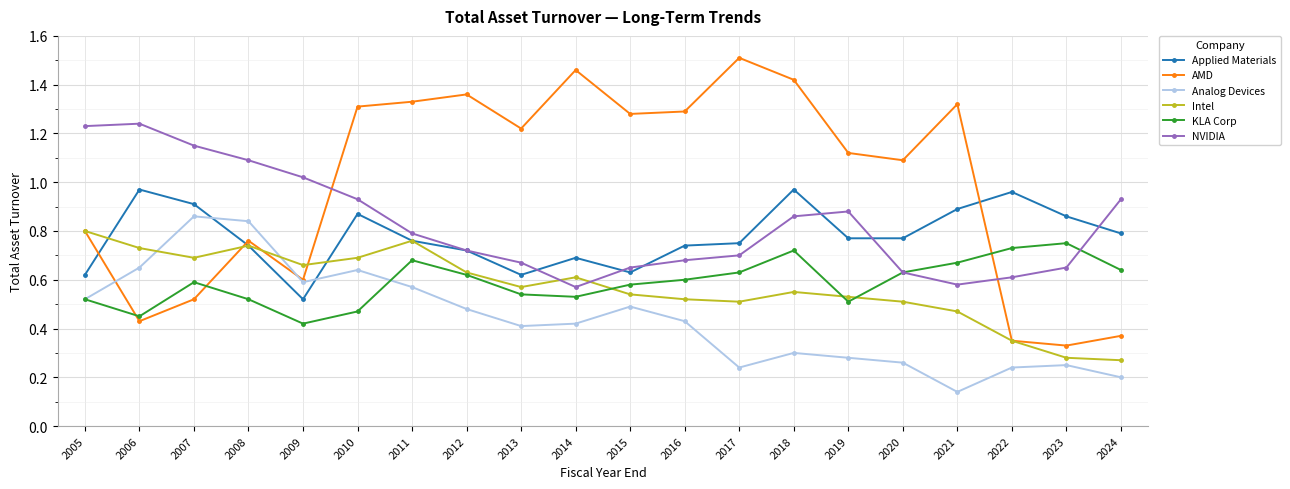

How many distinct data groups are displayed?

6